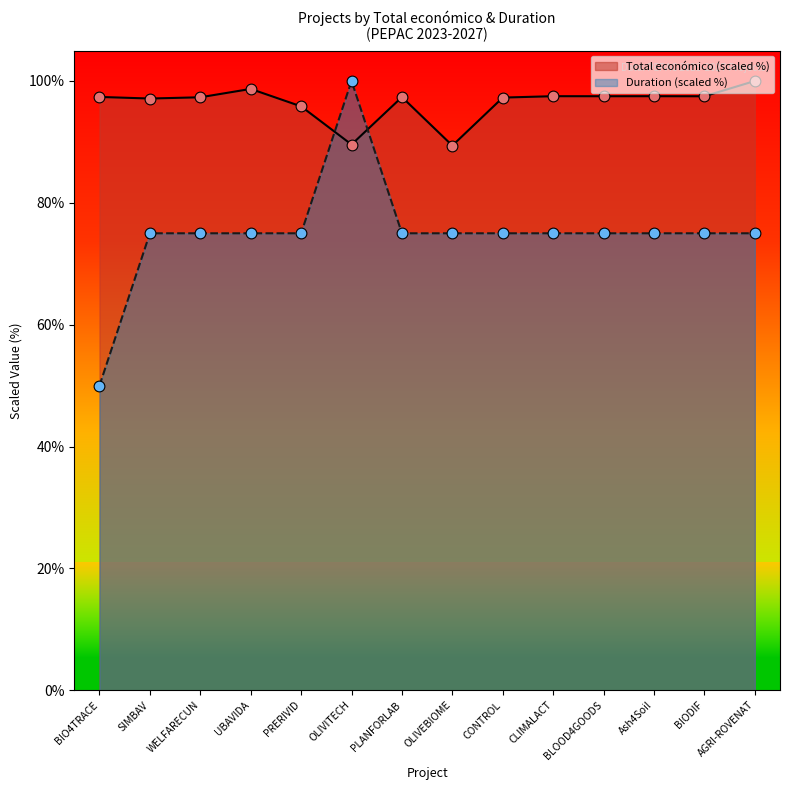

Which has a higher value, CLIMALACT or PRERIVID?

CLIMALACT